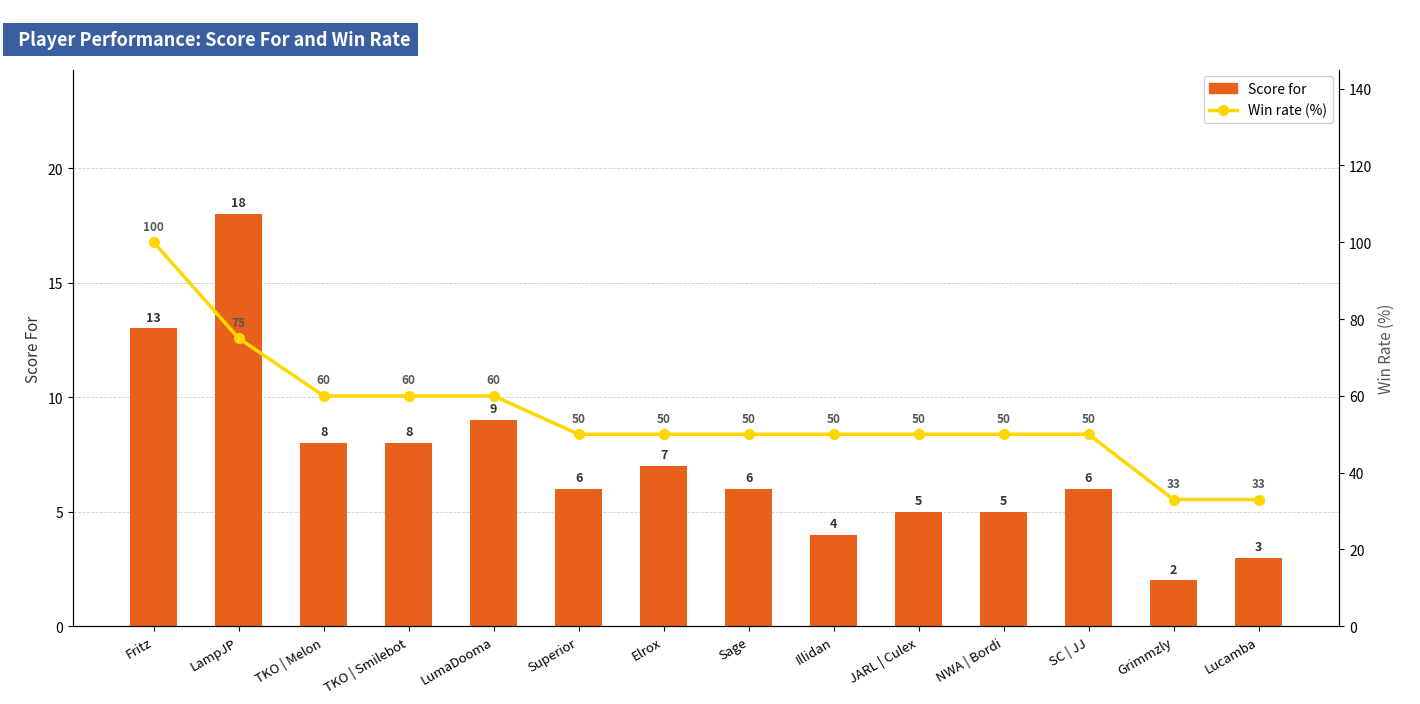

What is the minimum value shown in the chart?

2